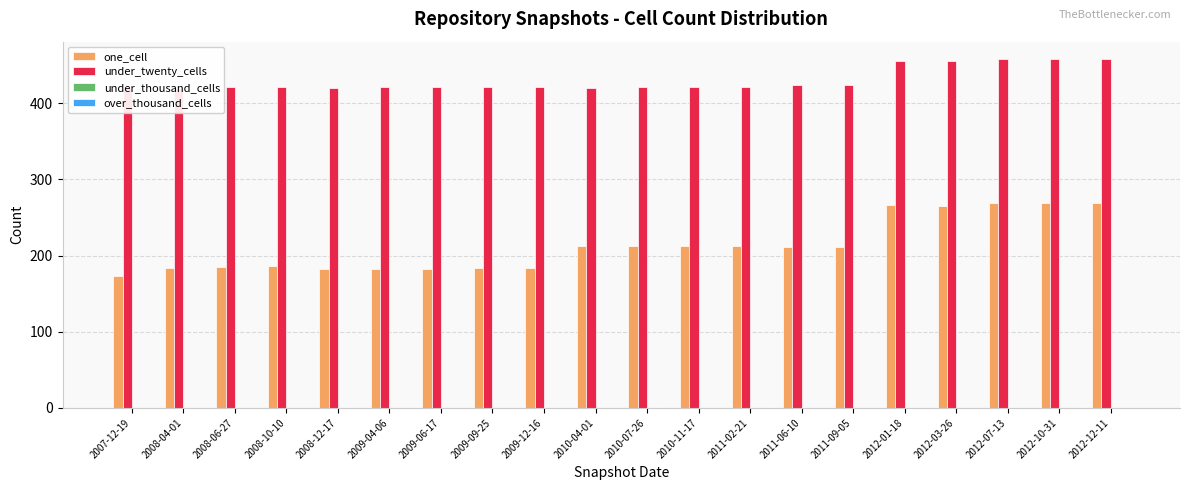

The under_twenty_cells series shows 455 at 2012-01-18. True or false?

True